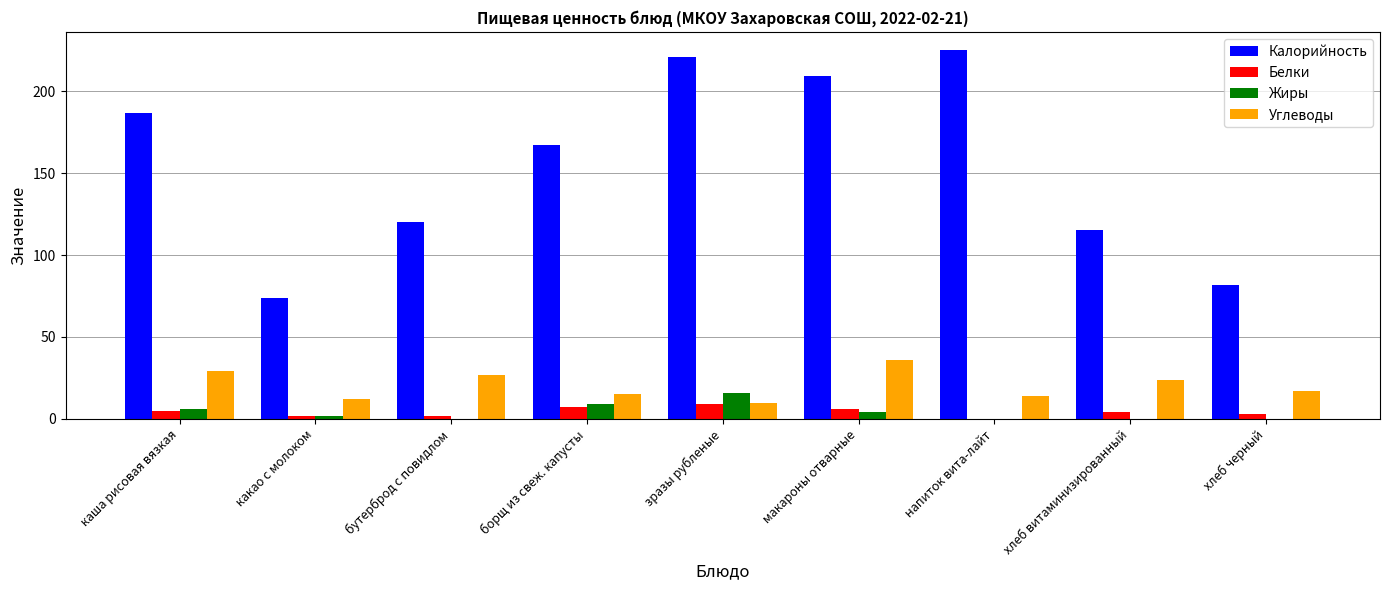

The value of Калорийность at бутерброд с повидлом is 185. True or false?

False